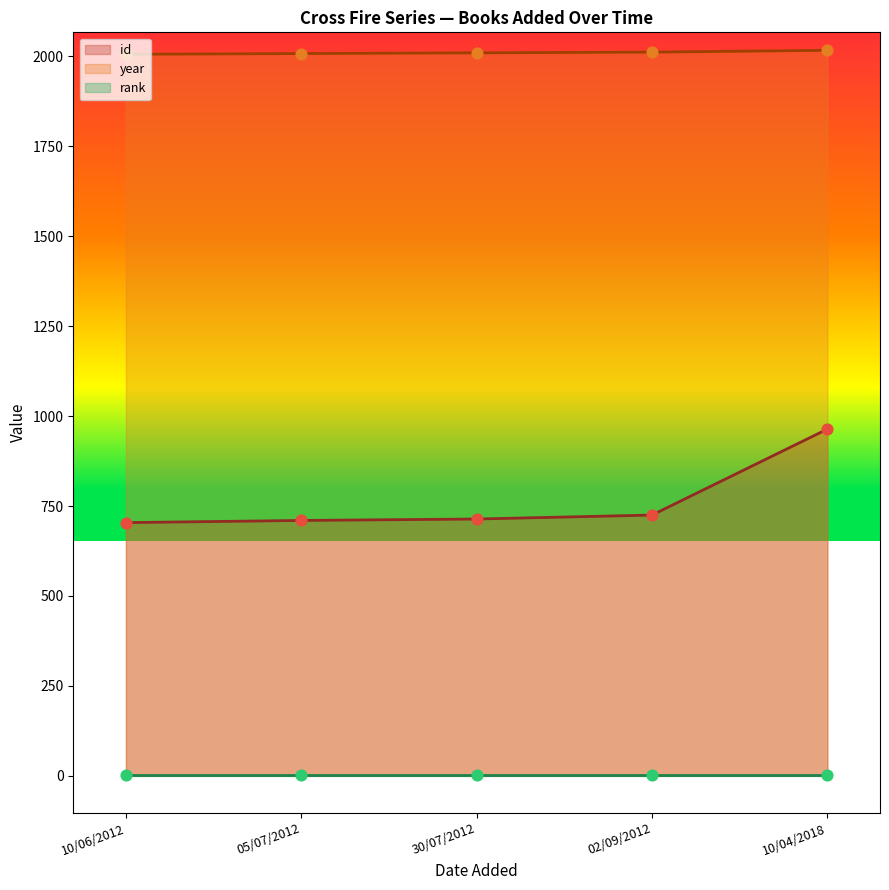

True or false: year and id intersect in this chart.

False